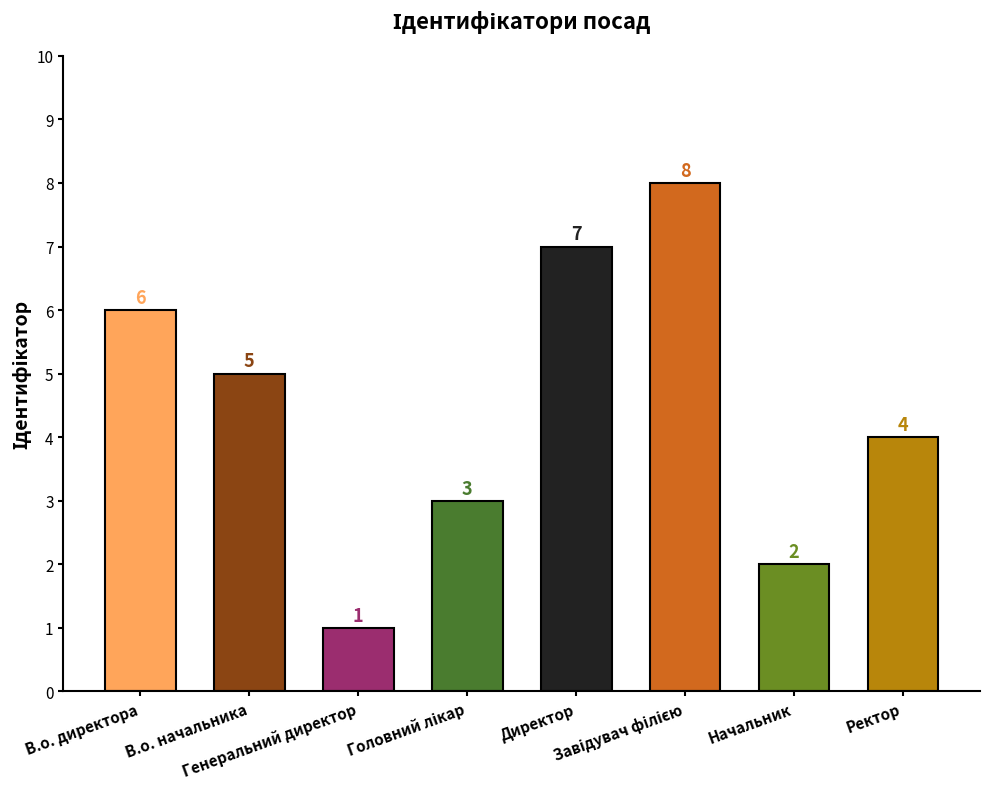

How many data points are less than 5?

4